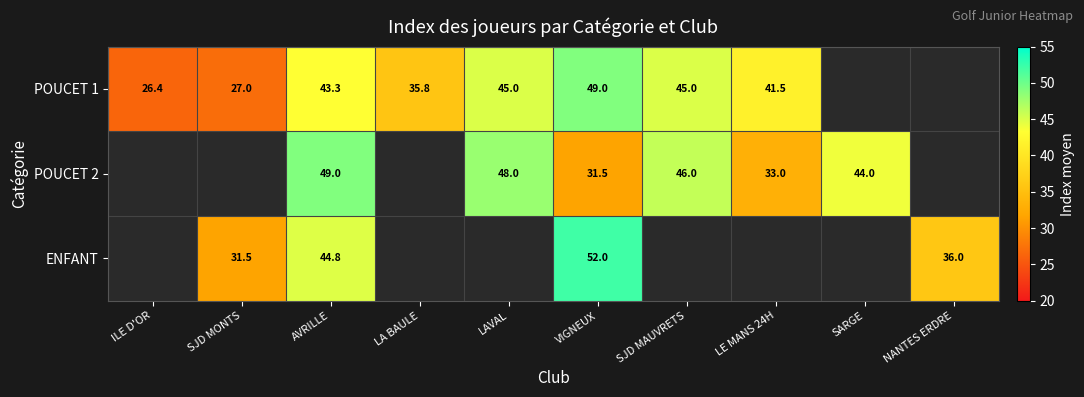

Is the value of POUCET 1 at LA BAULE greater than the value of POUCET 2 at SJD MAUVRETS?

No